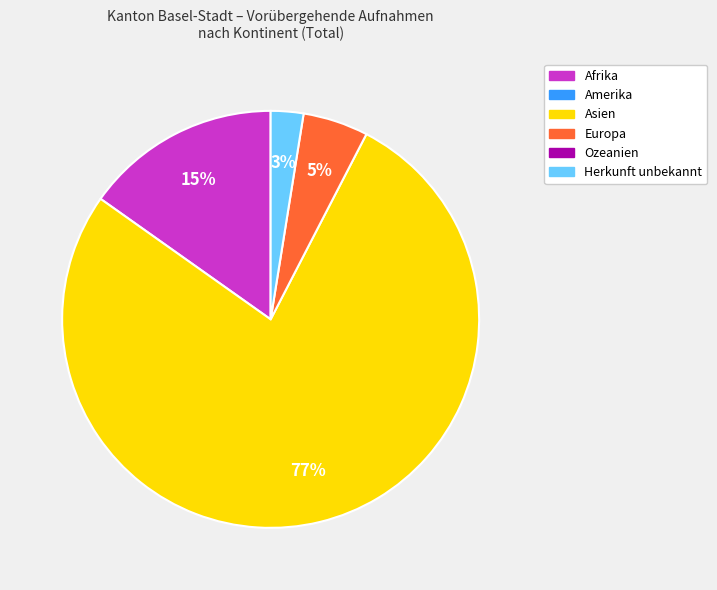

To the nearest percent, what is the average slice percentage?

25%